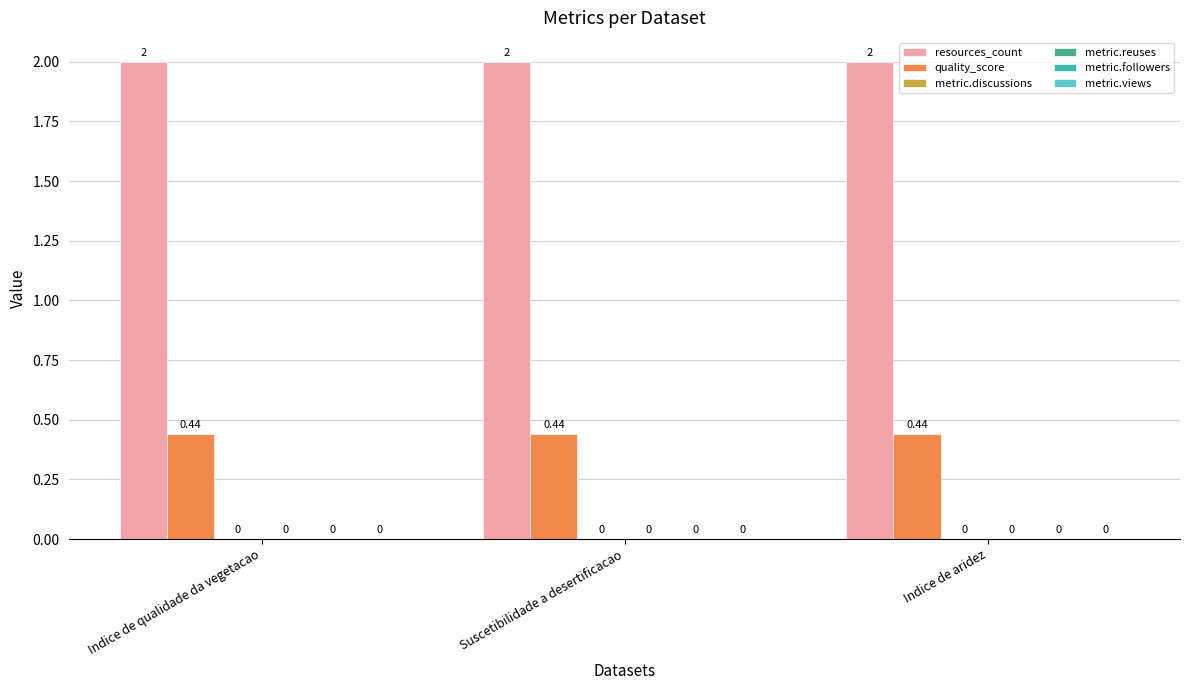

Reading left to right, transcribe all the data shown in this chart.

resources_count: 2.0	2.0	2.0
quality_score: 0.4	0.4	0.4
metric.discussions: 0.0	0.0	0.0
metric.reuses: 0.0	0.0	0.0
metric.followers: 0.0	0.0	0.0
metric.views: 0.0	0.0	0.0